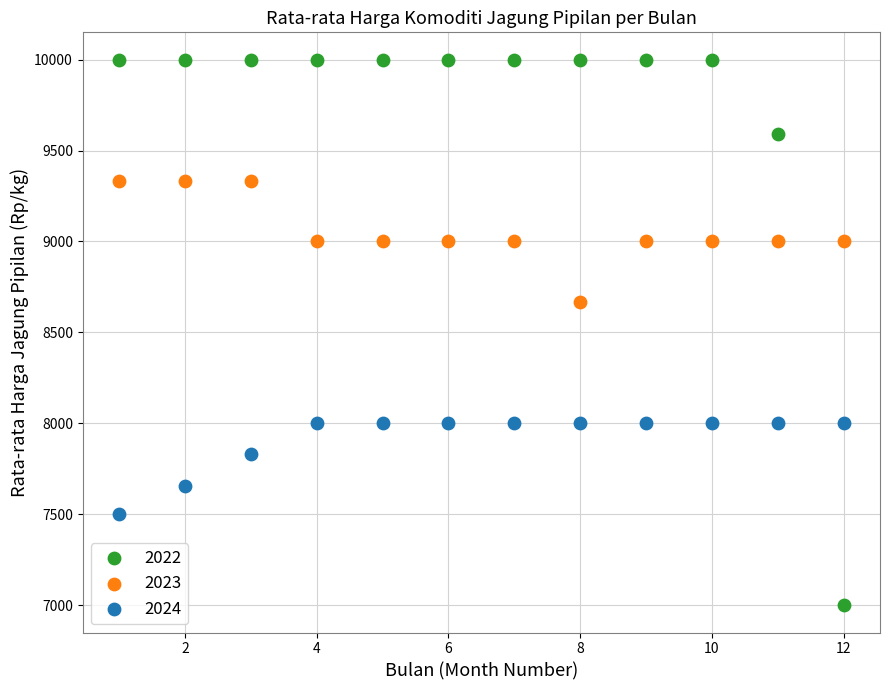

What are all the series names shown in the legend?

2022, 2023, 2024